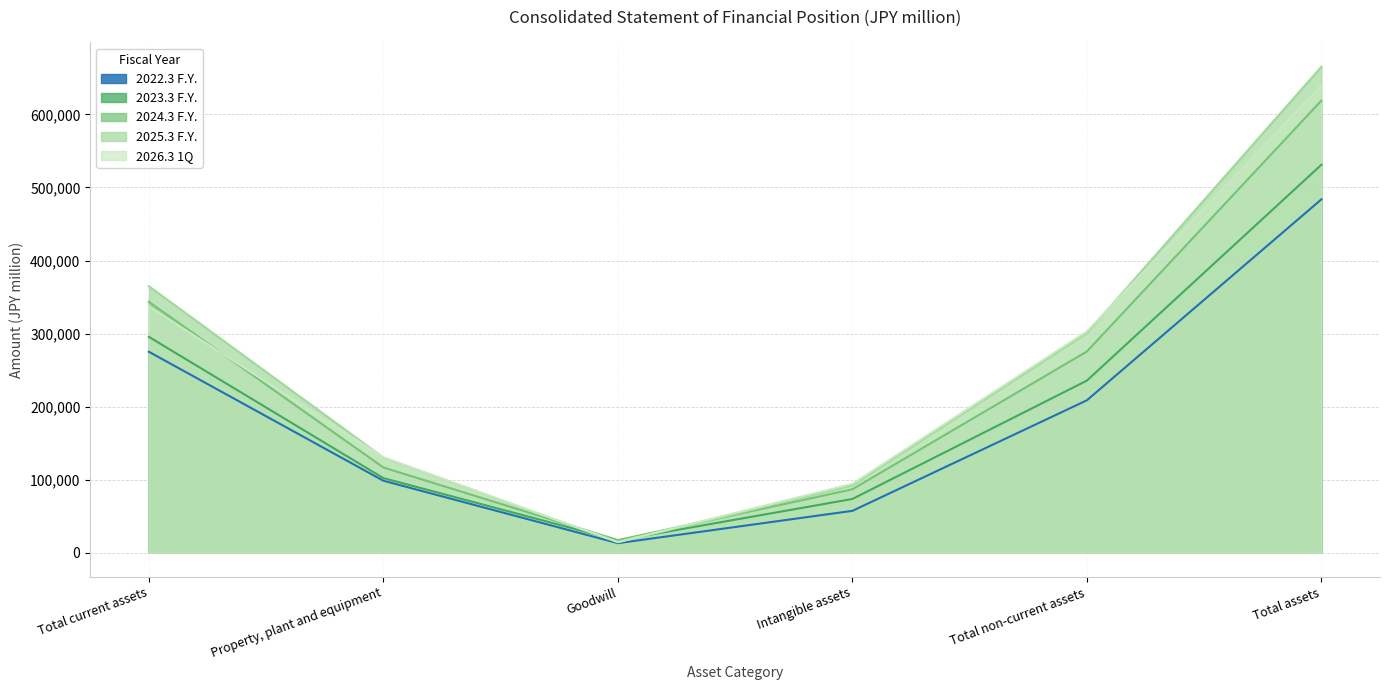

True or false: 2024.3 F.Y. has more than 2 points higher than both neighbors.

False